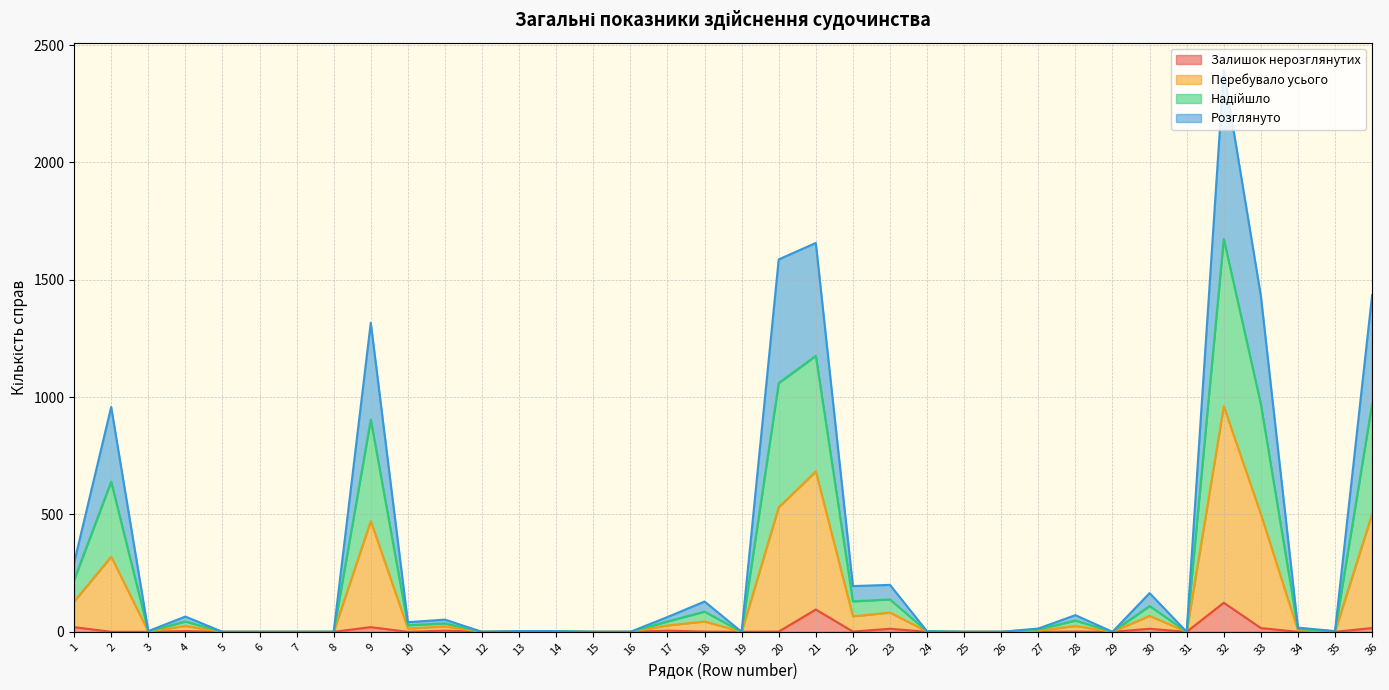

The Перебувало усього series shows 1098 at 15. True or false?

False